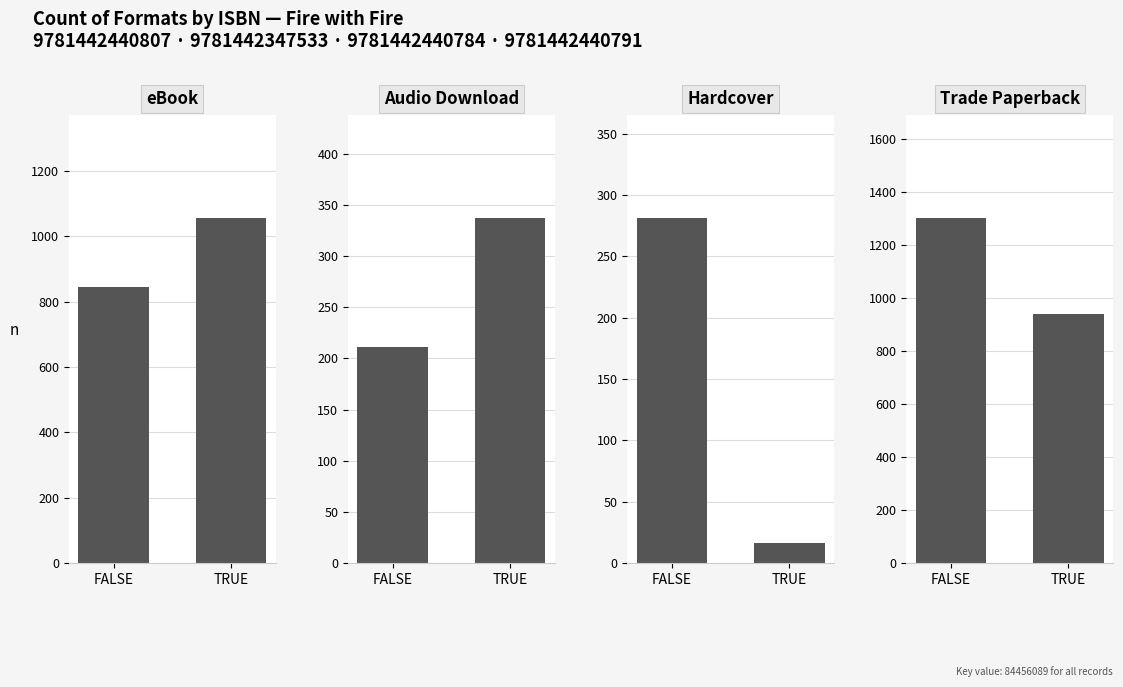

What is the approximate value of eBook at FALSE, to the nearest 5?

845